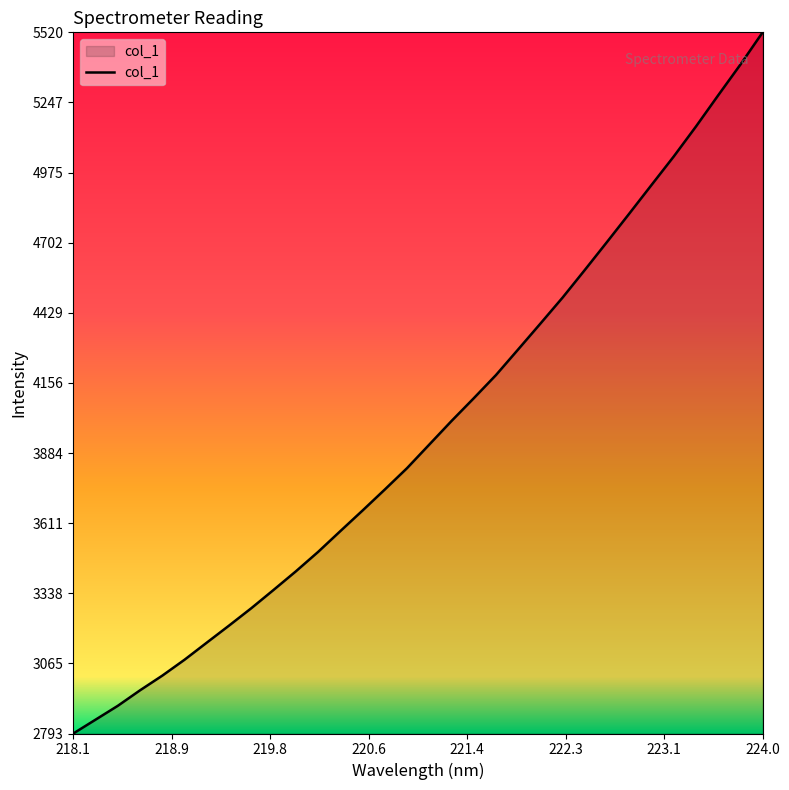

What is the difference between the maximum and minimum values?

2727.3